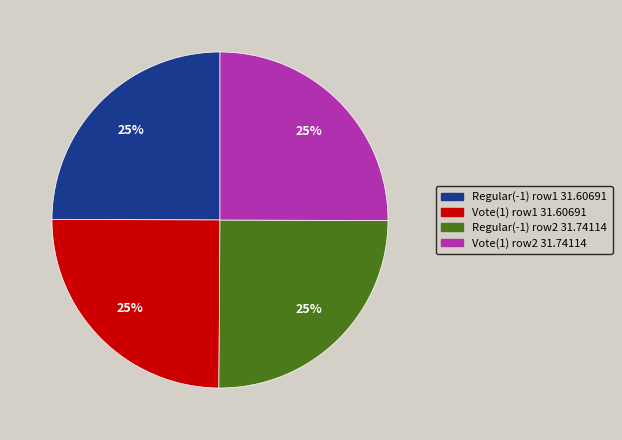

Is there a majority slice in this chart?

No